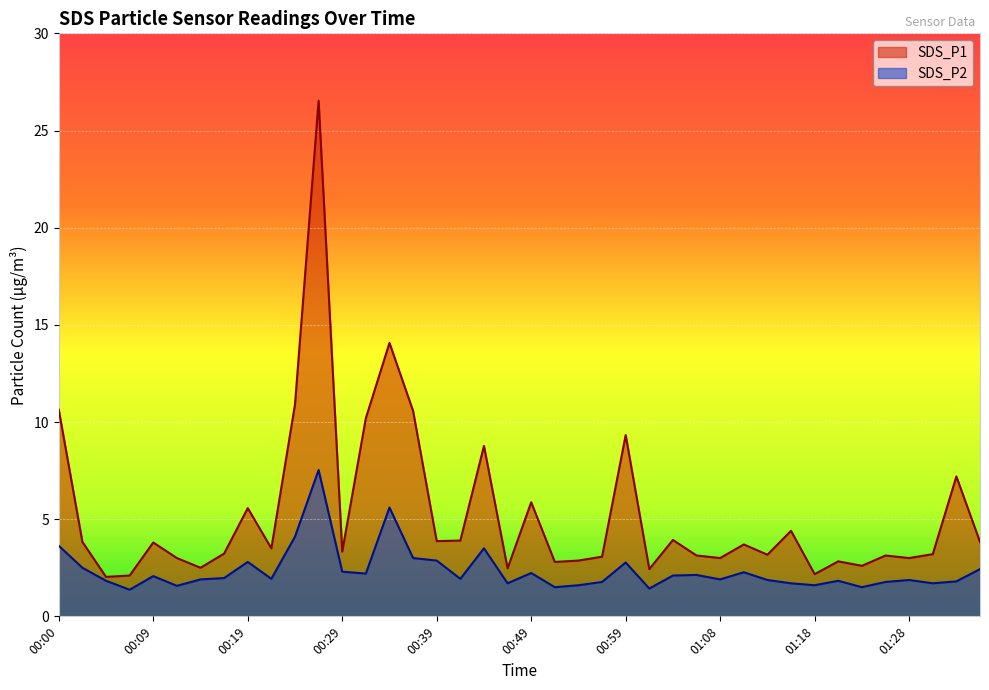

Which series changed the most between 00:22 and 00:54?

SDS_P1